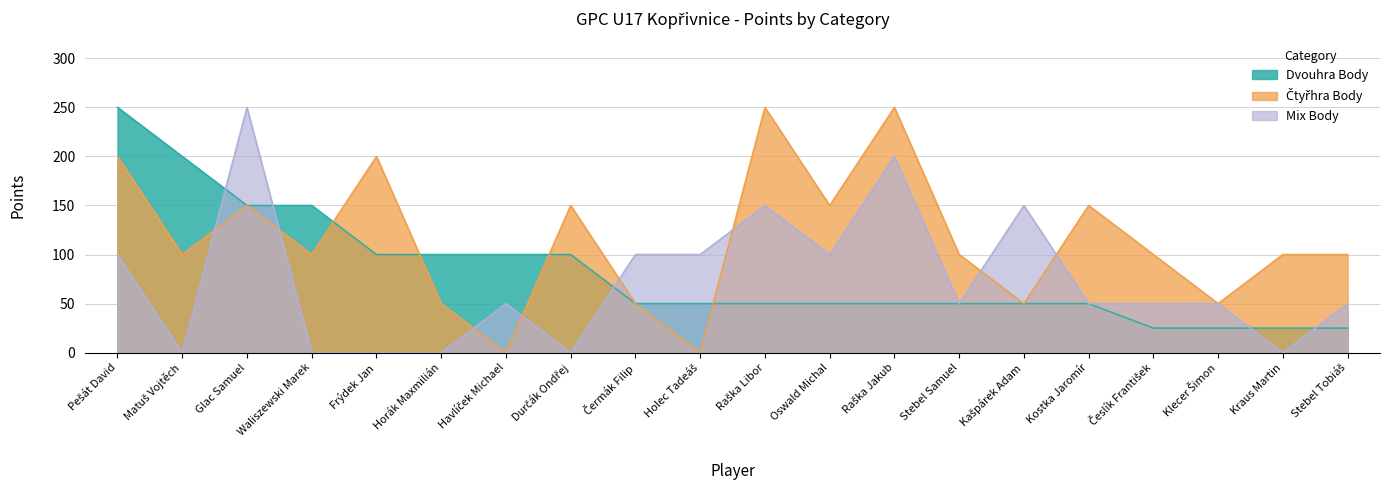

What is the label of the 19th point from the right?

Matuš Vojtěch